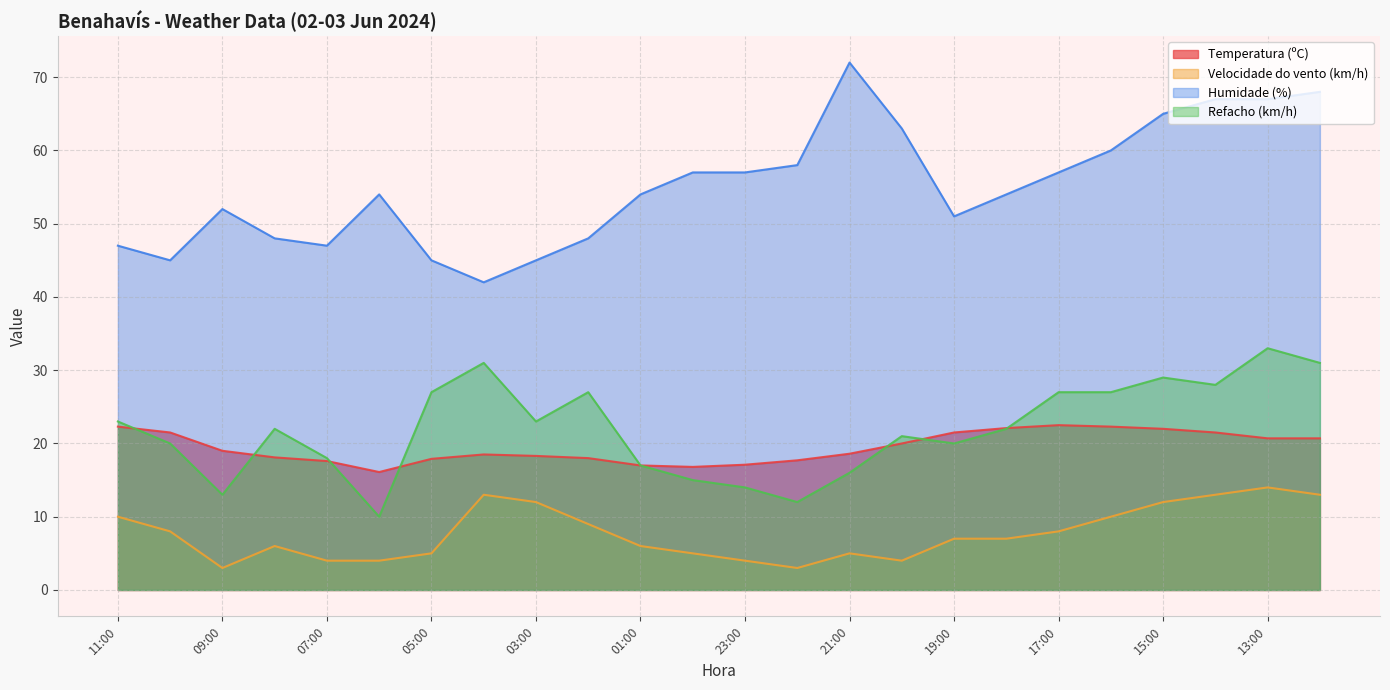

Which has a higher value, 14:00 or 07:00?

14:00